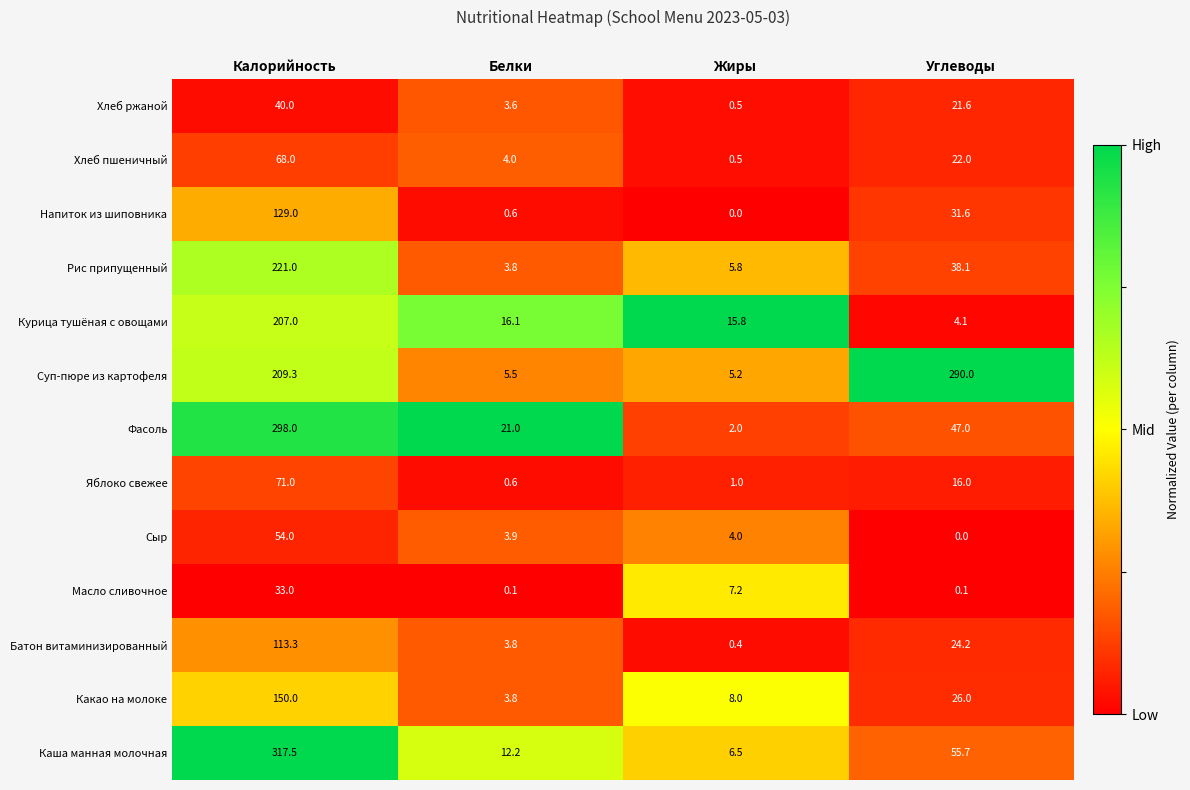

What is the total value across all series at Белки?

79.0